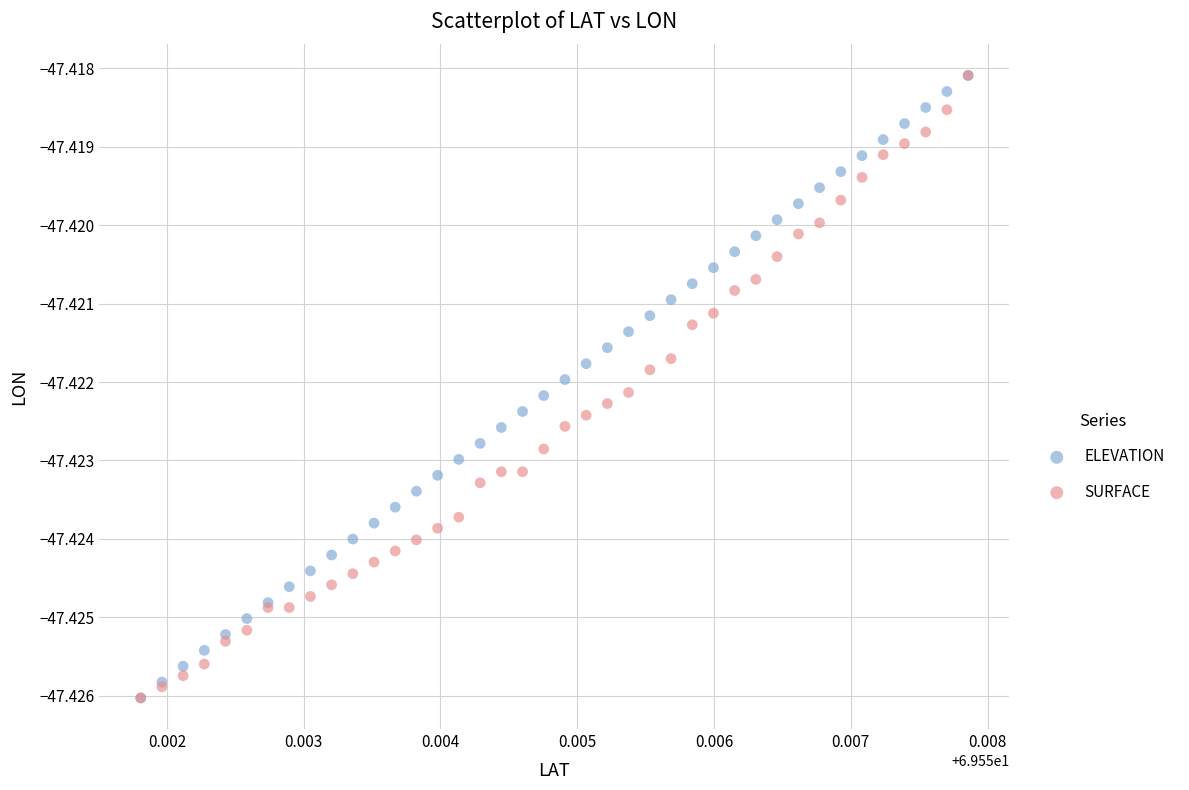

What are all the series names shown in the legend?

ELEVATION, SURFACE